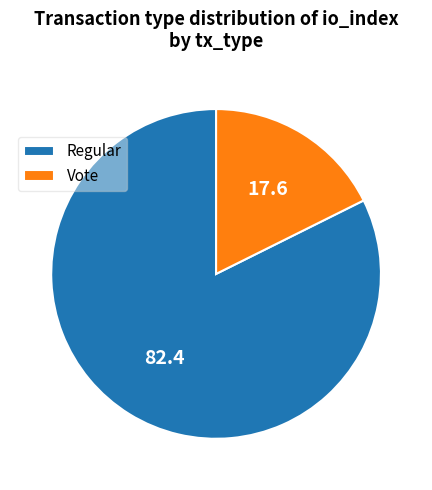

What is the ratio of the value at Regular to the value at Vote?

4.7